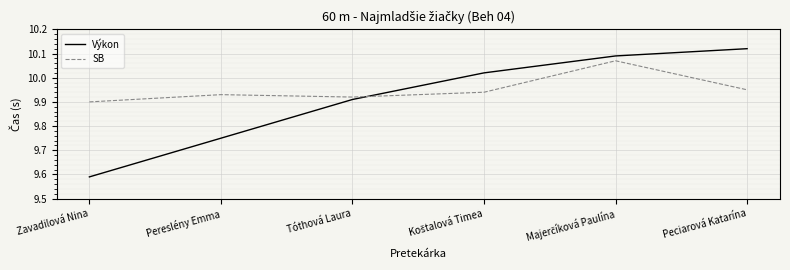

What is the sum of the Výkon values at Tóthová Laura and Peciarová Katarína?

20.0